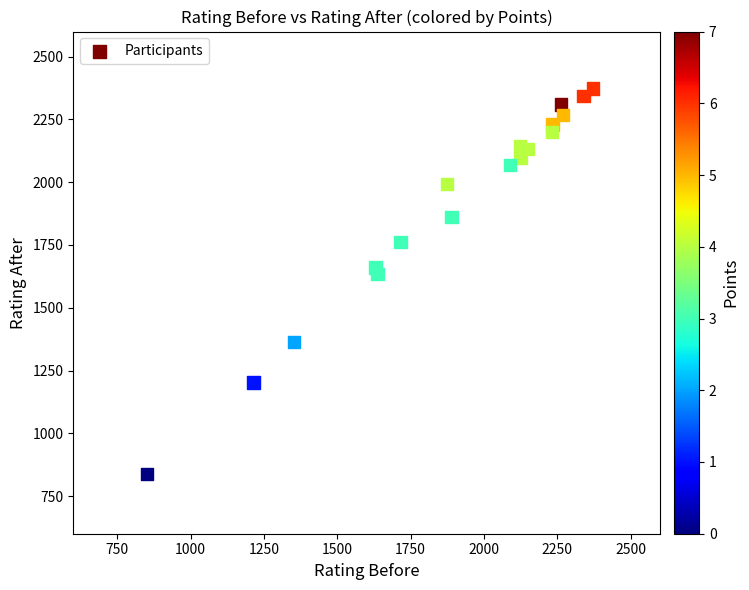

What is the range of X values (max minus min)?

1521